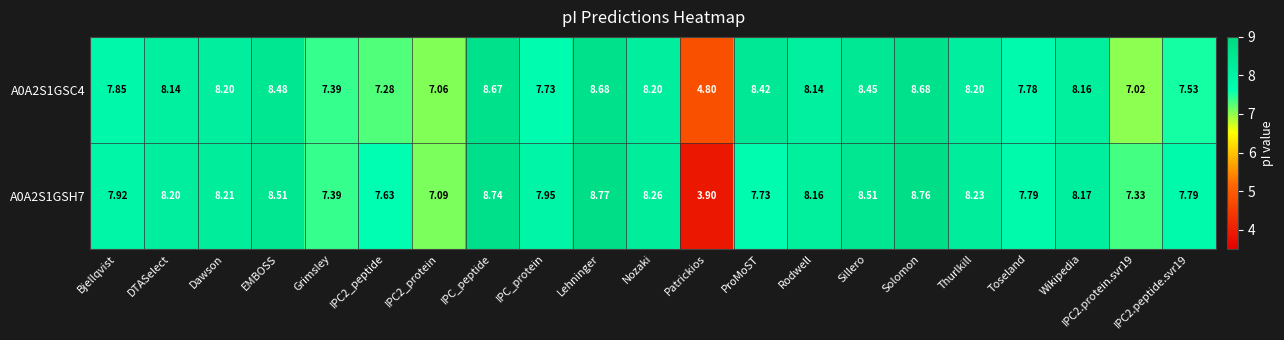

At which category is the sum across all series the highest?

Lehninger